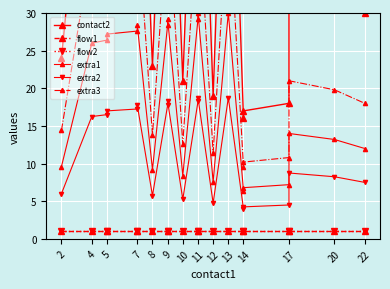

Between 5 and 13, which is larger?

13